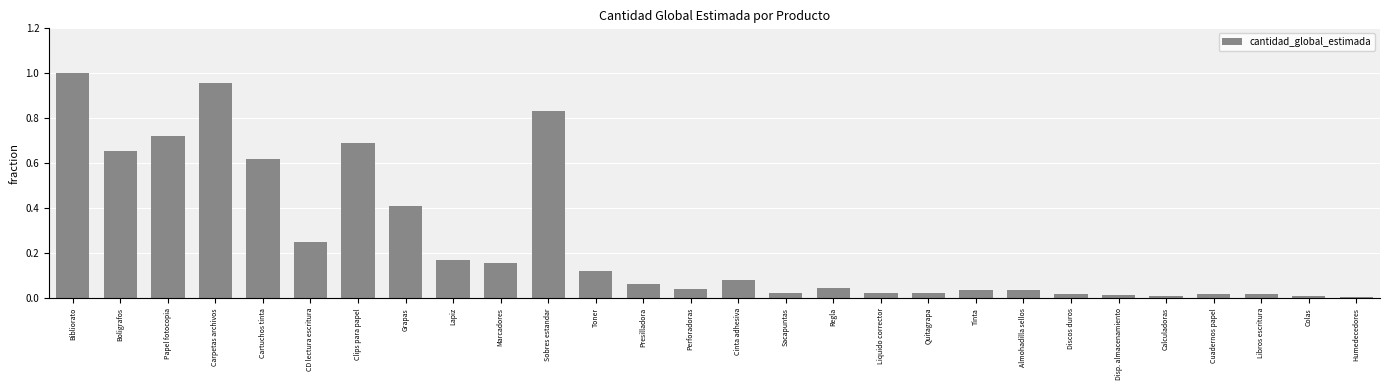

What is the sum of all values?

7.0